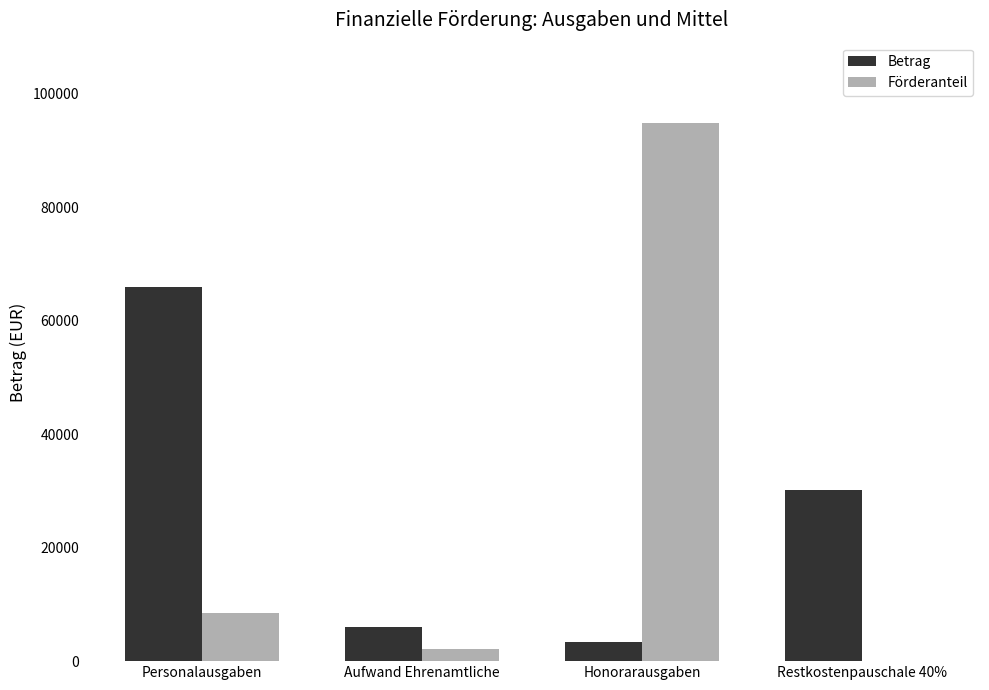

What is the sum of the Förderanteil values at Restkostenpauschale 40% and Personalausgaben?

8424.9